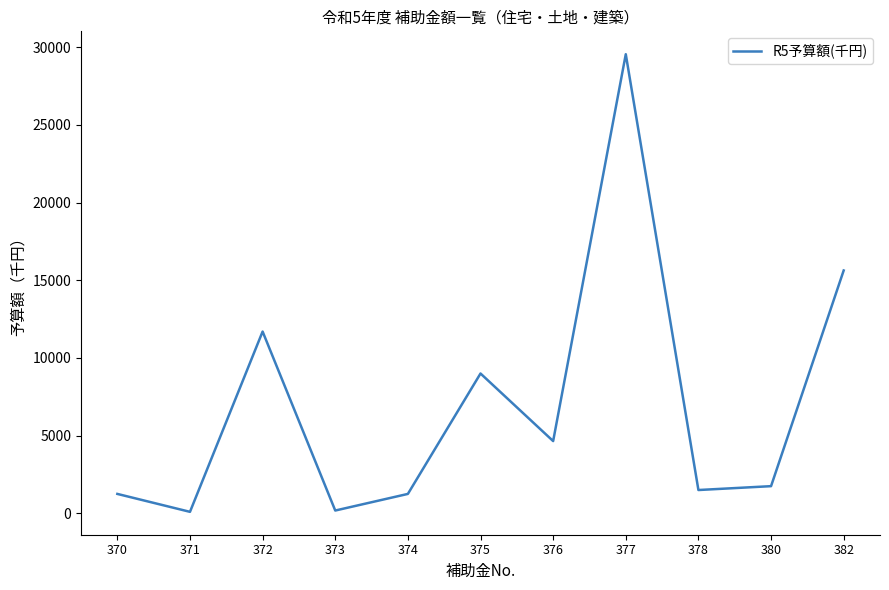

What is the difference between the maximum and minimum values?

29454